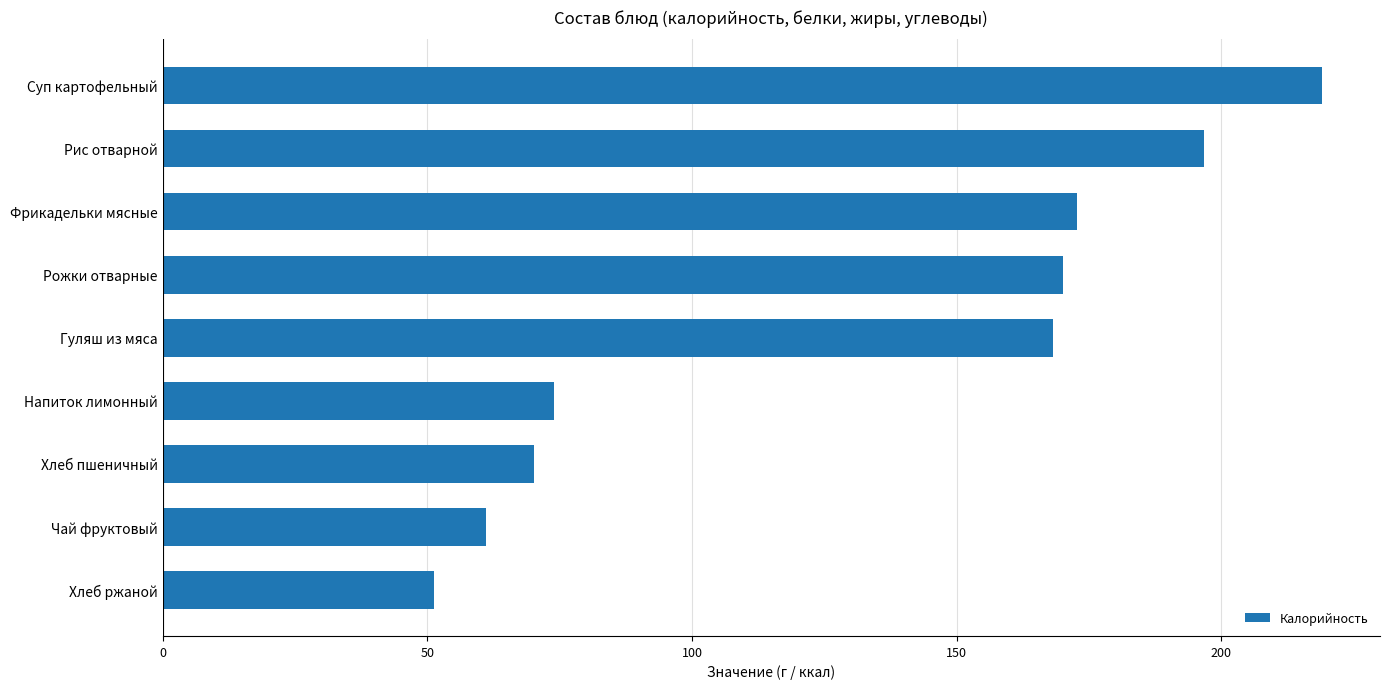

List the labels in order of value, smallest first.

Хлеб ржаной, Чай фруктовый, Хлеб пшеничный, Напиток лимонный, Гуляш из мяса, Рожки отварные, Фрикадельки мясные, Рис отварной, Суп картофельный